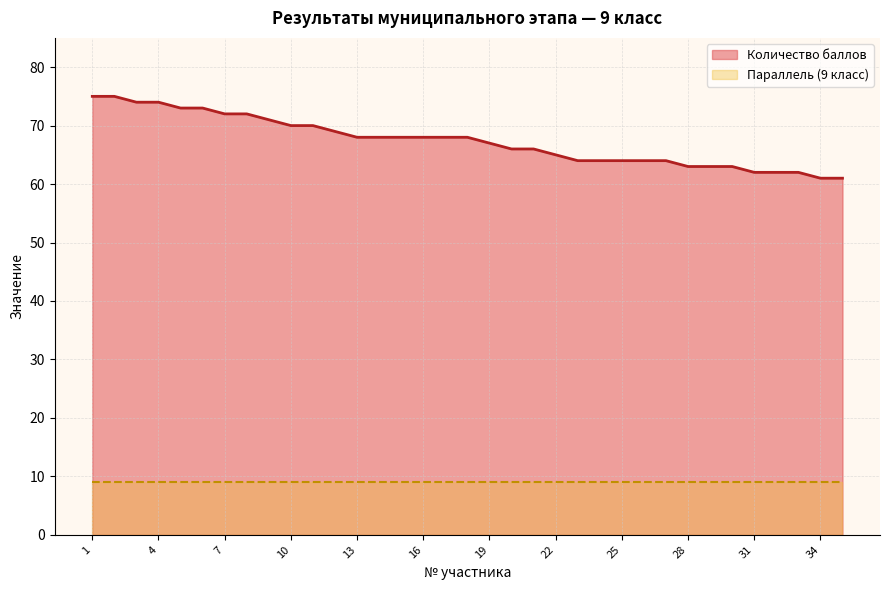

How many data points are above 68?

12